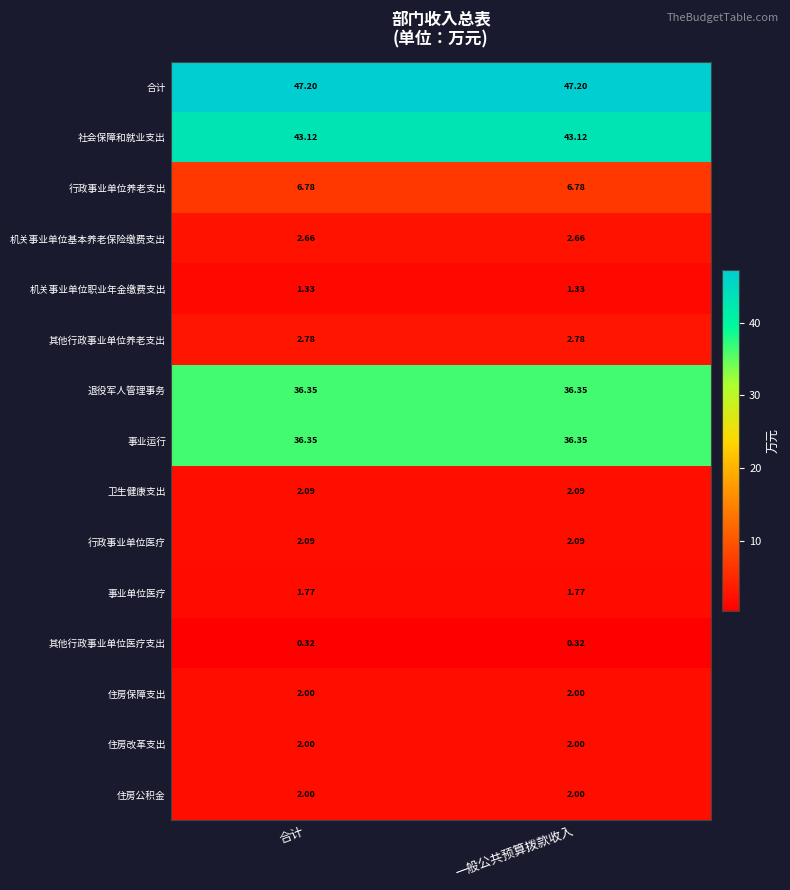

What is the total value across all series at 合计?

188.8